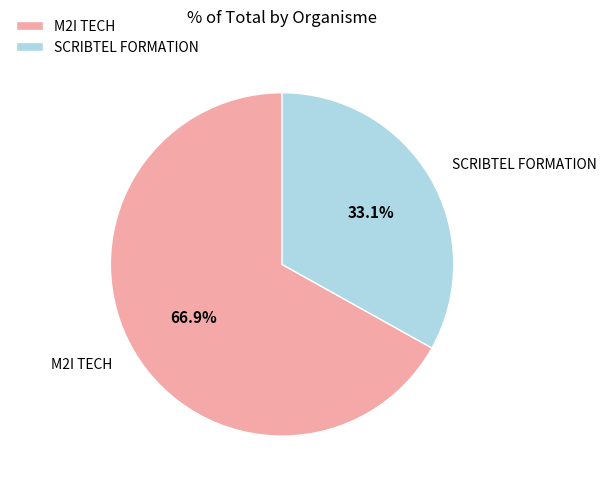

Is M2I TECH the majority of the pie?

Yes